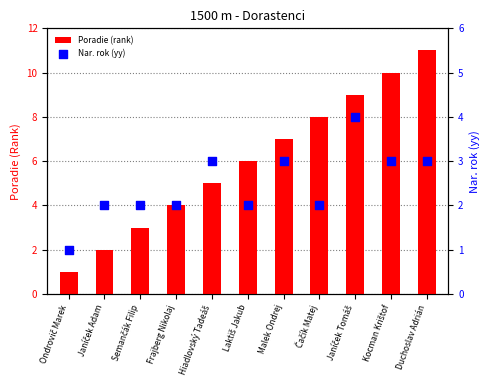

Is the value of Poradie (rank) at Malek Ondrej greater than the value of Nar. rok (yy) at Malek Ondrej?

Yes